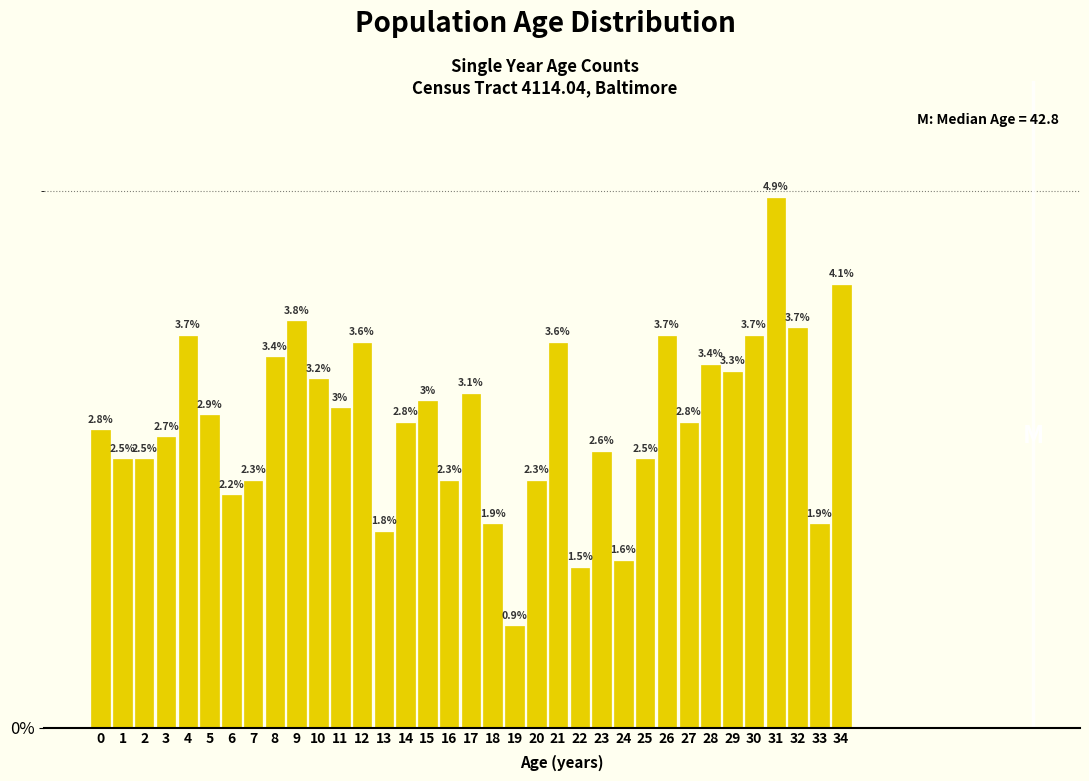

How many bars are there in total?

35